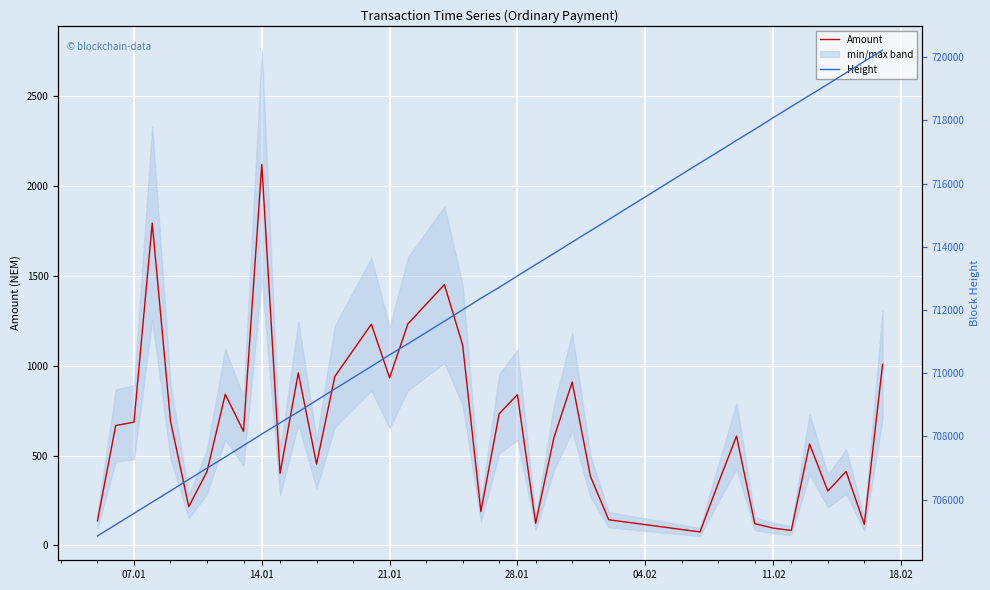

What is the difference between the maximum and second lowest values in the Amount series?

2036.5